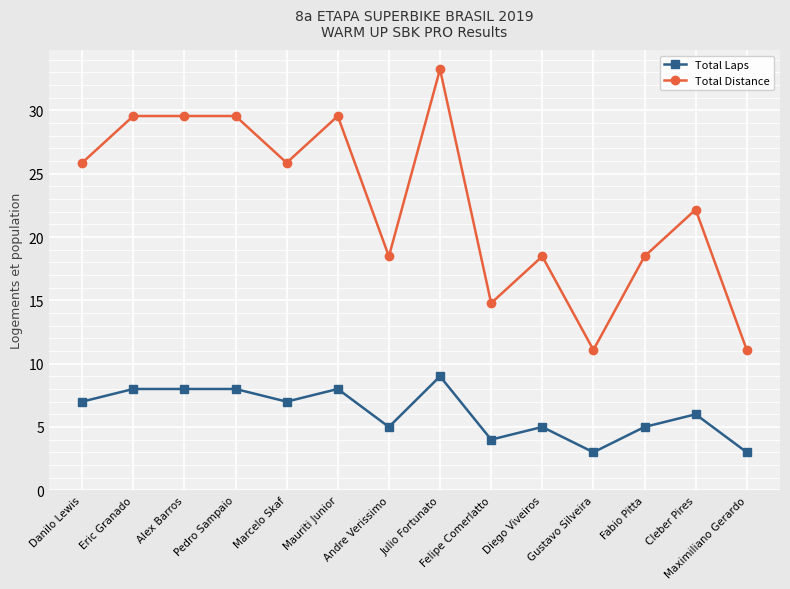

What is the value of the Total Distance point at the 6th from the left?

29.6